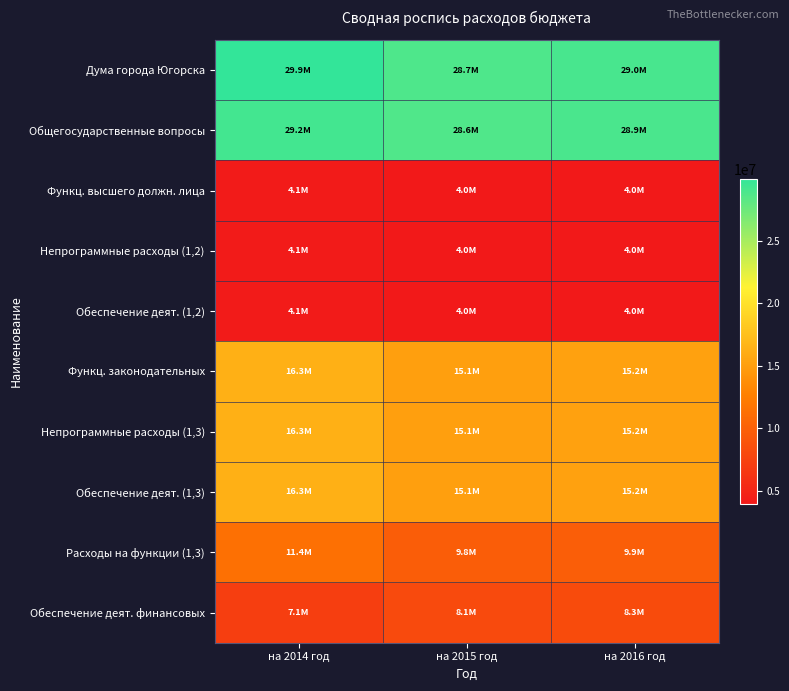

Which series has the largest total across all categories?

Дума города Югорска